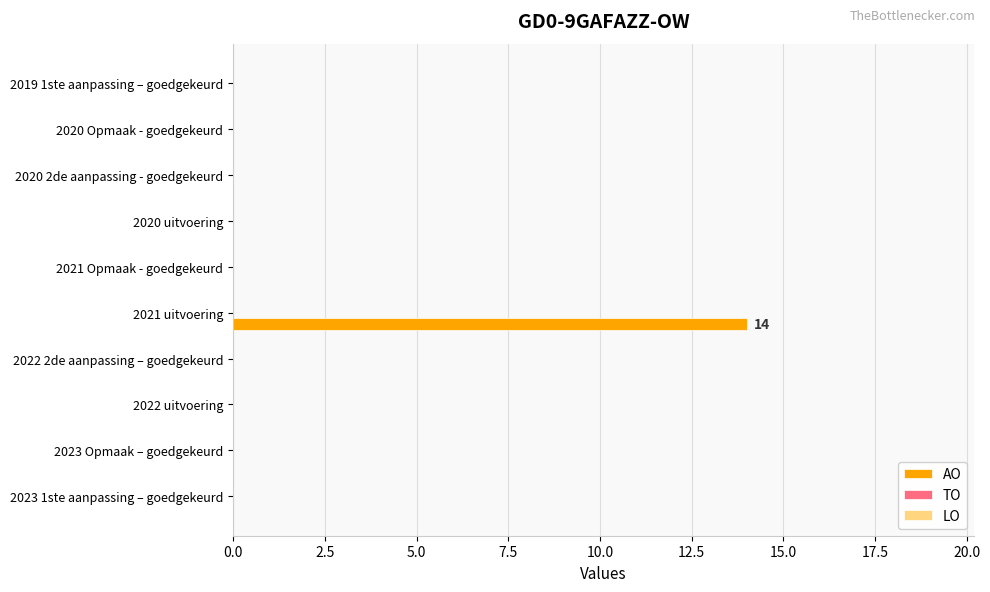

Which label corresponds to the largest value in the chart?

2021 uitvoering